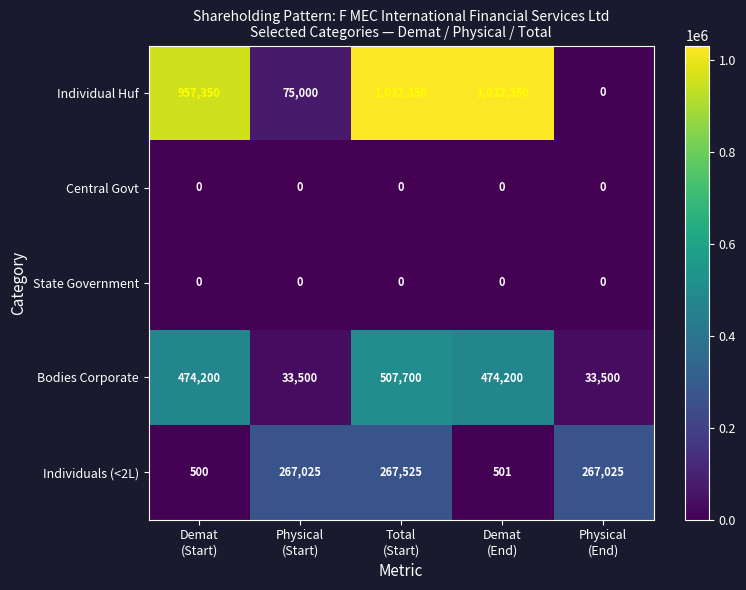

Reading left to right, list all the values displayed in this chart.

Individual Huf: 957350	75000	1032350	1032350	0
Central Govt: 0	0	0	0	0
State Government: 0	0	0	0	0
Bodies Corporate: 474200	33500	507700	474200	33500
Individuals (<2L): 500	267025	267525	501	267025